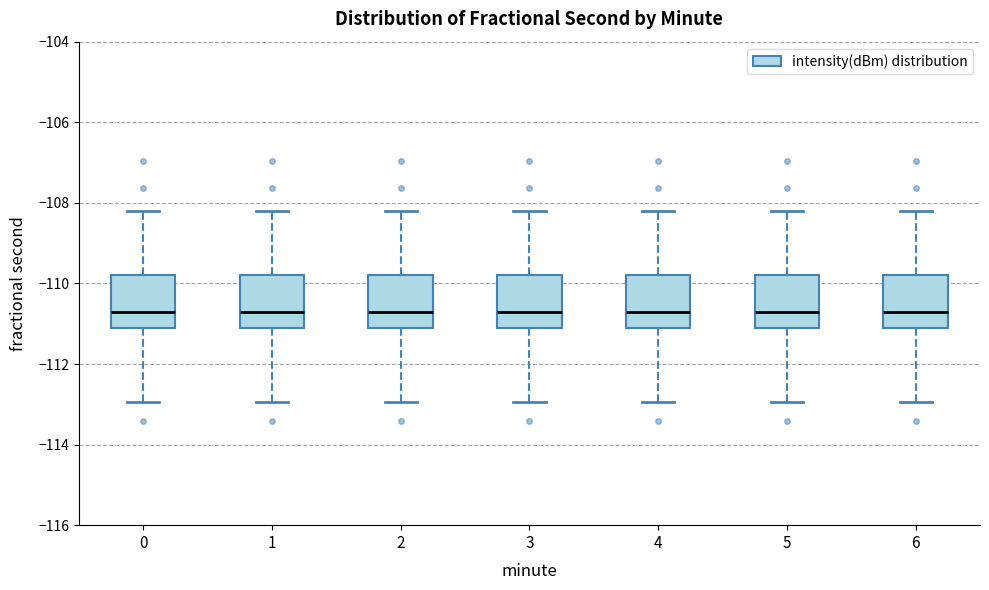

Reading left to right, transcribe this box plot: for each box, give where its median line is, the range the box spans, and where its two whiskers end, as read against the y-axis. The values are not printed on the chart, so give them approximately, as read against the axis.

0: median -110.8, box -111.0 to -109.8, whiskers -113.0 to -108.2
1: median -110.8, box -111.0 to -109.8, whiskers -113.0 to -108.2
2: median -110.8, box -111.0 to -109.8, whiskers -113.0 to -108.2
3: median -110.8, box -111.0 to -109.8, whiskers -113.0 to -108.2
4: median -110.8, box -111.0 to -109.8, whiskers -113.0 to -108.2
5: median -110.8, box -111.0 to -109.8, whiskers -113.0 to -108.2
6: median -110.8, box -111.0 to -109.8, whiskers -113.0 to -108.2